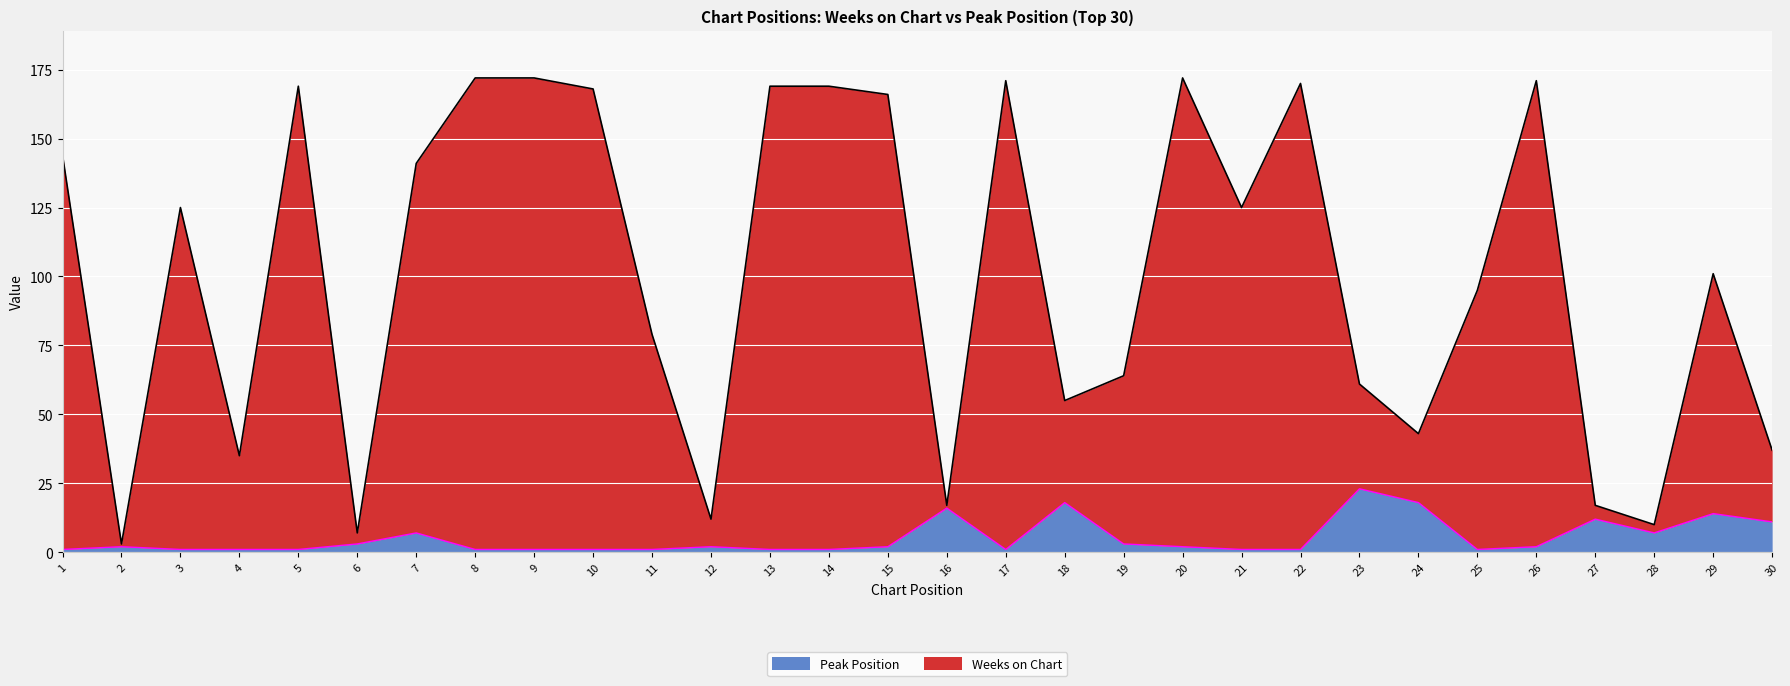

What is the smallest value displayed?

1